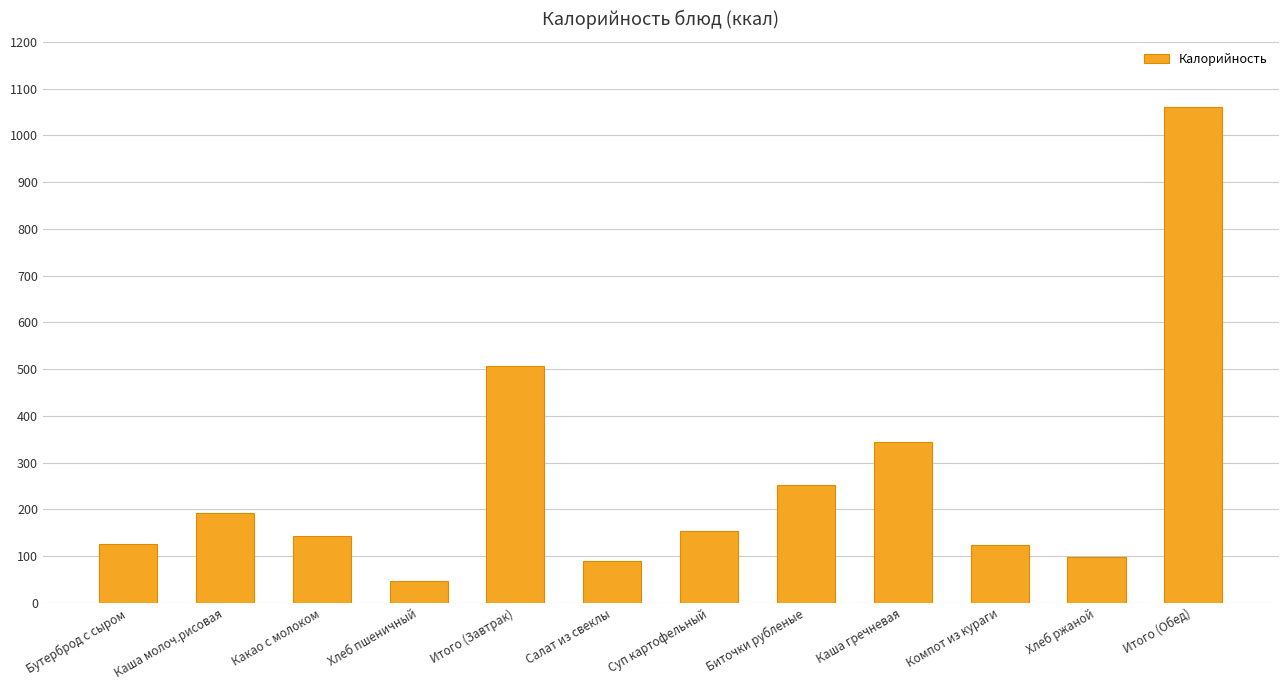

What is the label of the 4th bar from the right?

Каша гречневая